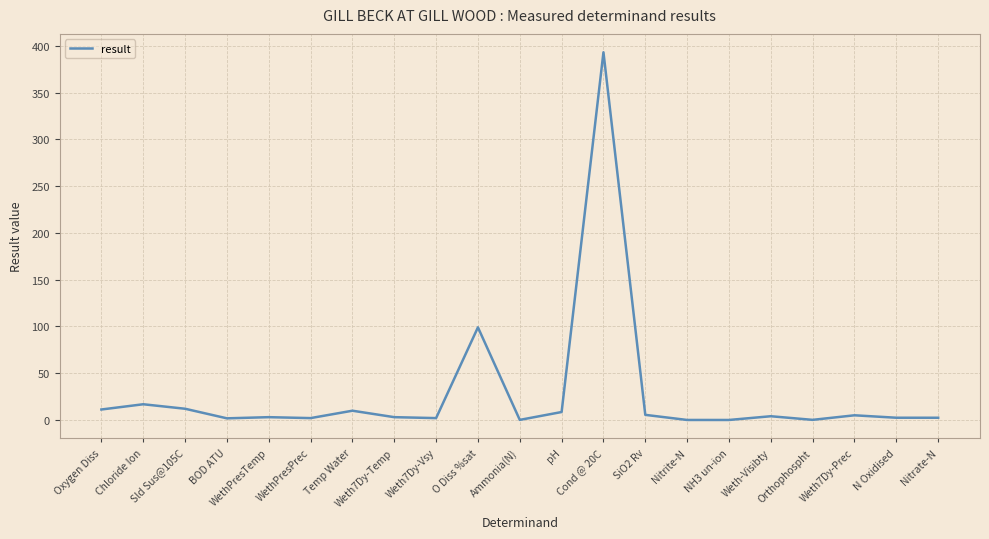

What is the difference between the maximum and minimum values?

393.0